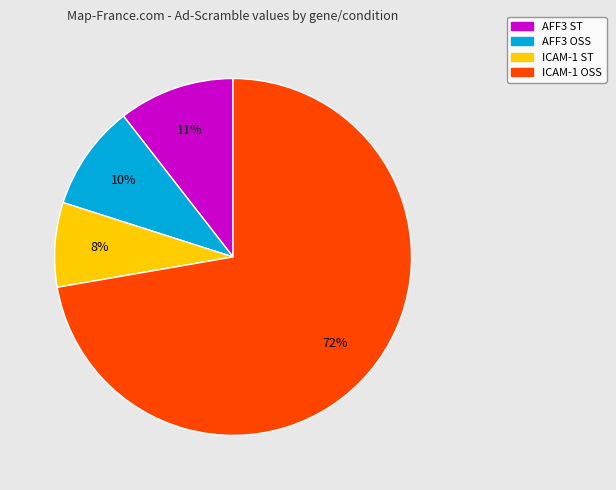

To the nearest percent, what portion does AFF3 ST represent?

11%